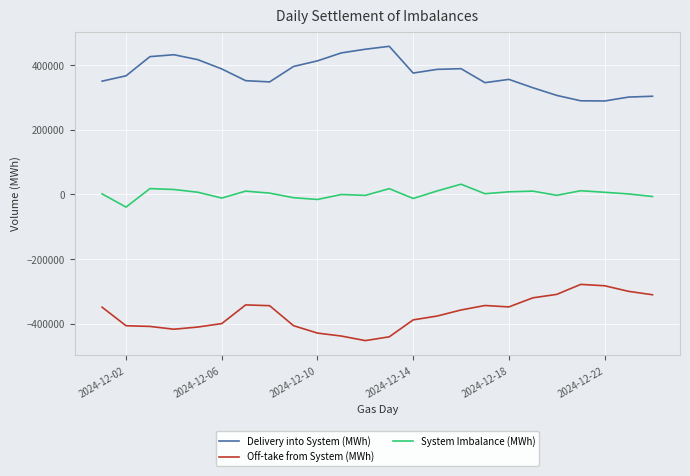

Which series has the largest total across all categories?

Delivery into System (MWh)